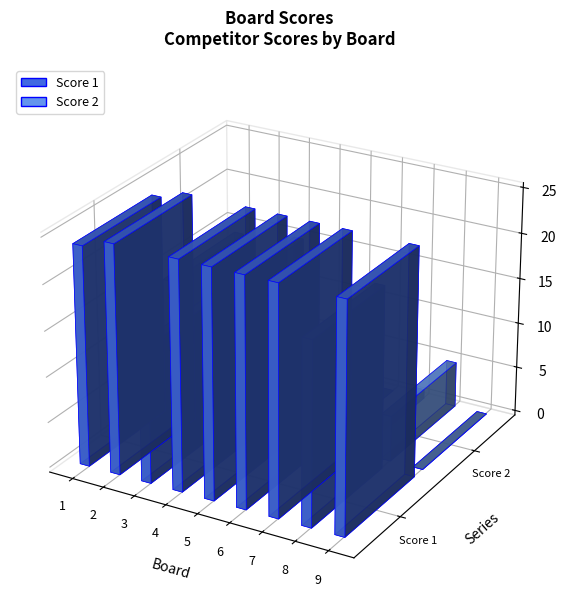

What is the spread (max minus min) of values at 9?

25